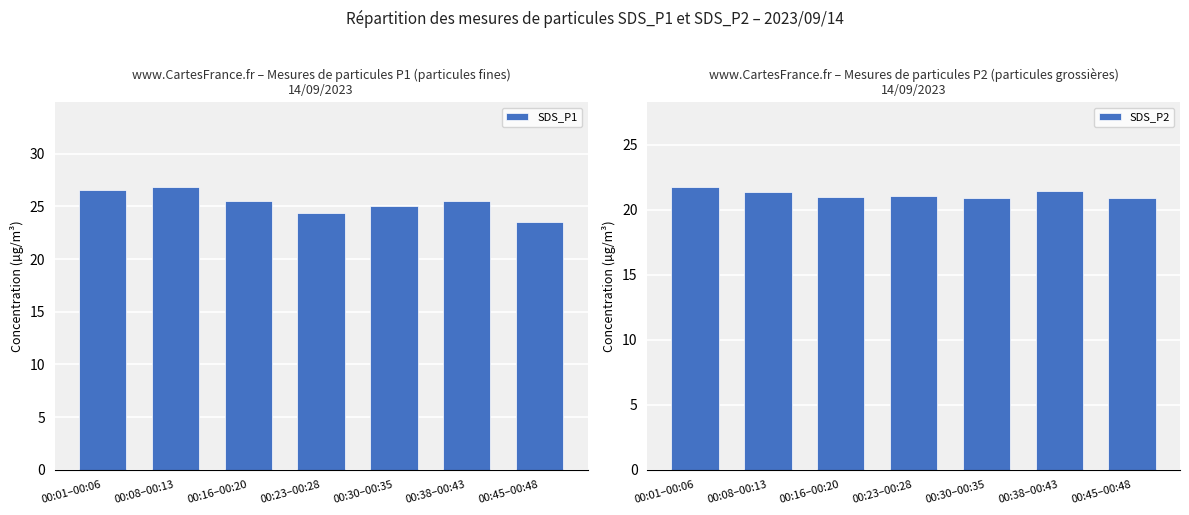

What are all the series names shown in the legend?

SDS_P1, SDS_P2